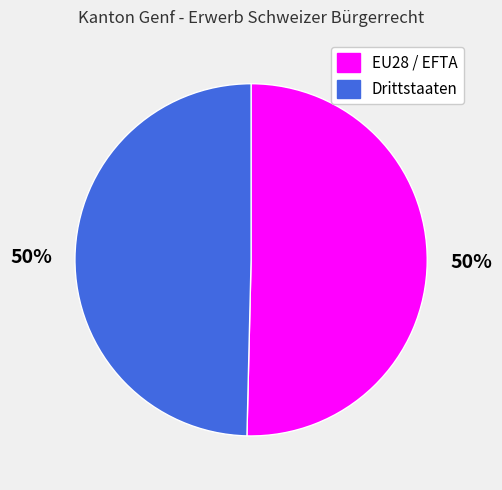

To the nearest percent, what is the combined percentage of EU28 / EFTA and Drittstaaten?

100%